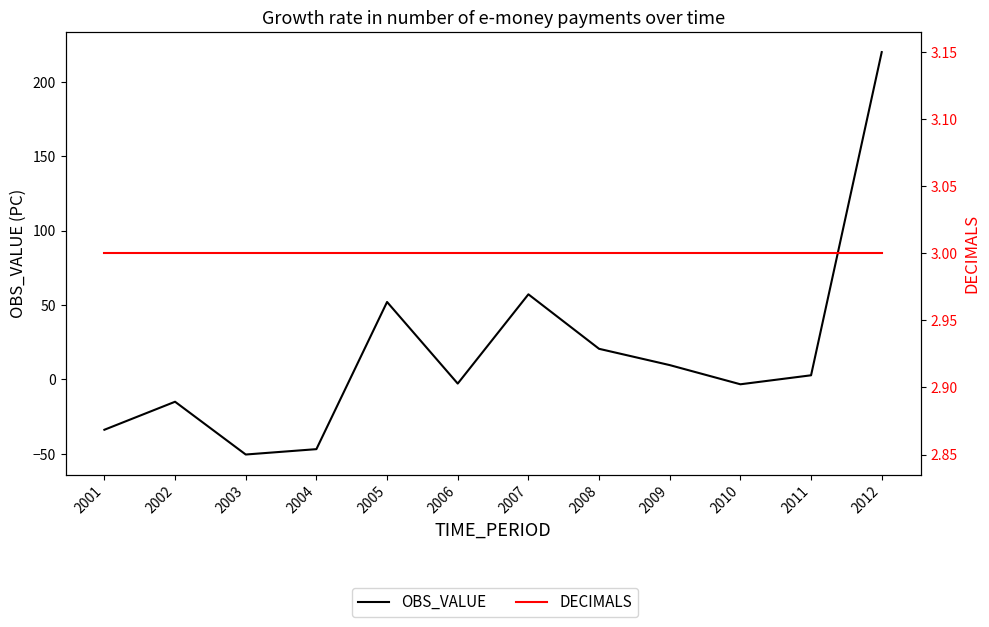

How many values in OBS_VALUE are below zero?

6